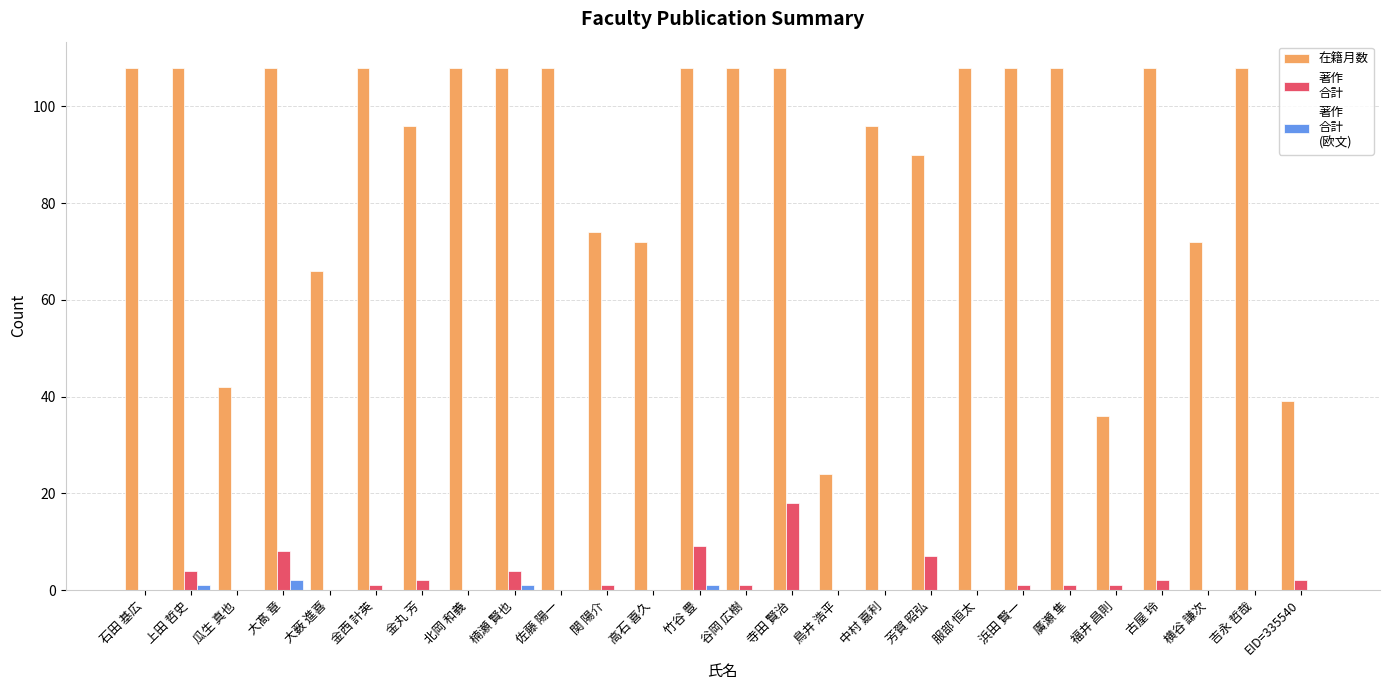

How many groups of bars are there?

26